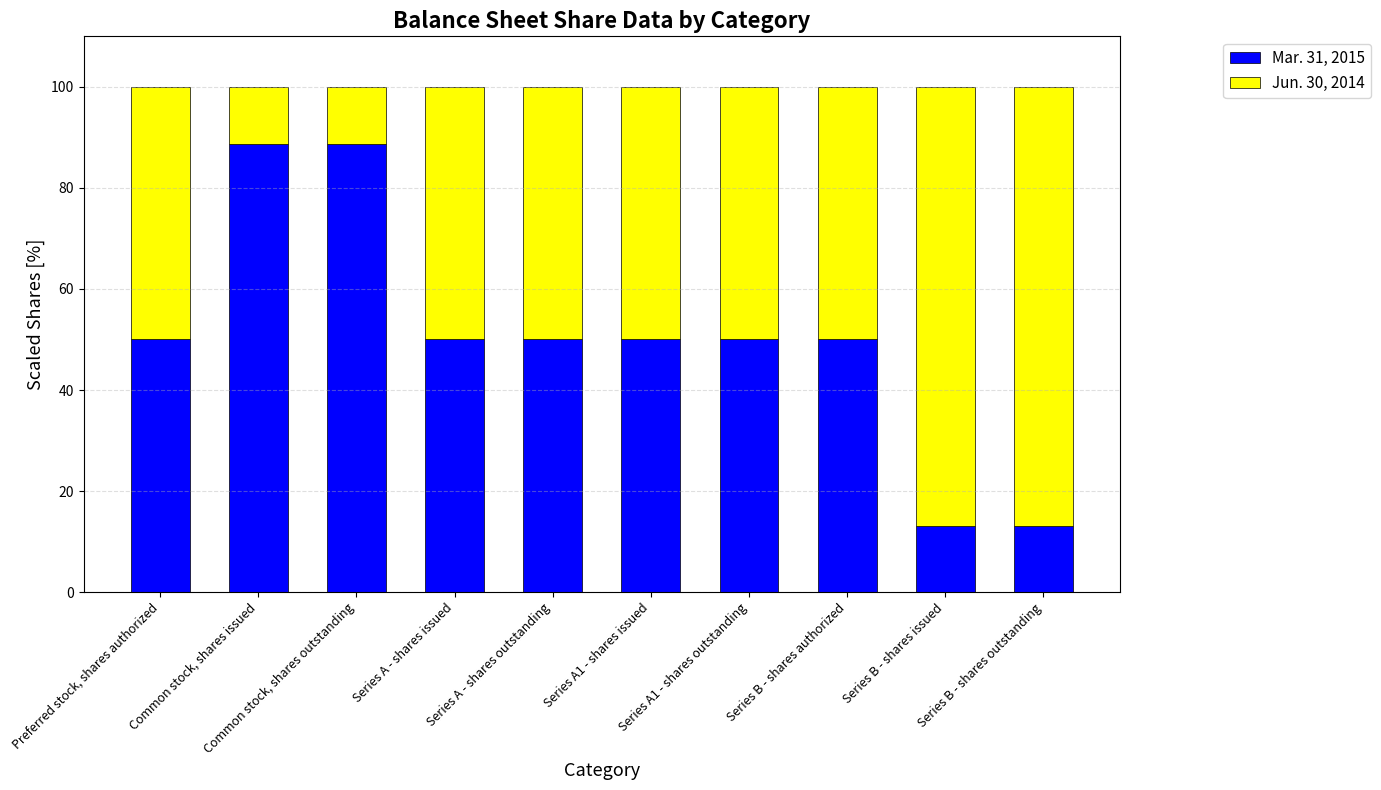

How many bars are there in total?

10